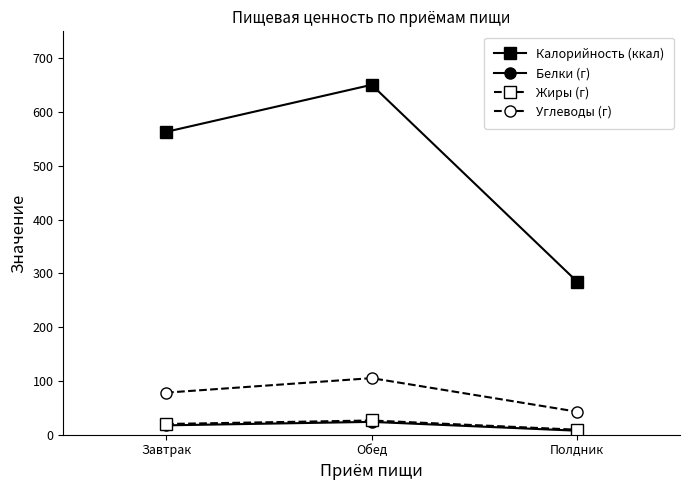

Where is Калорийность (ккал) nearest to the value 467?

Завтрак